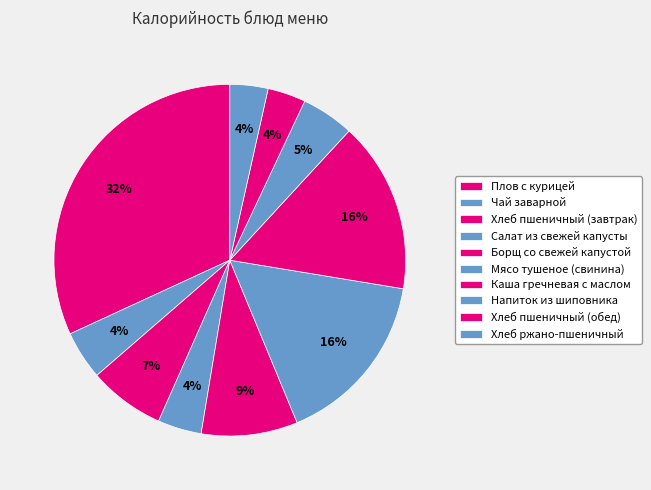

How many segments does this pie chart have?

10